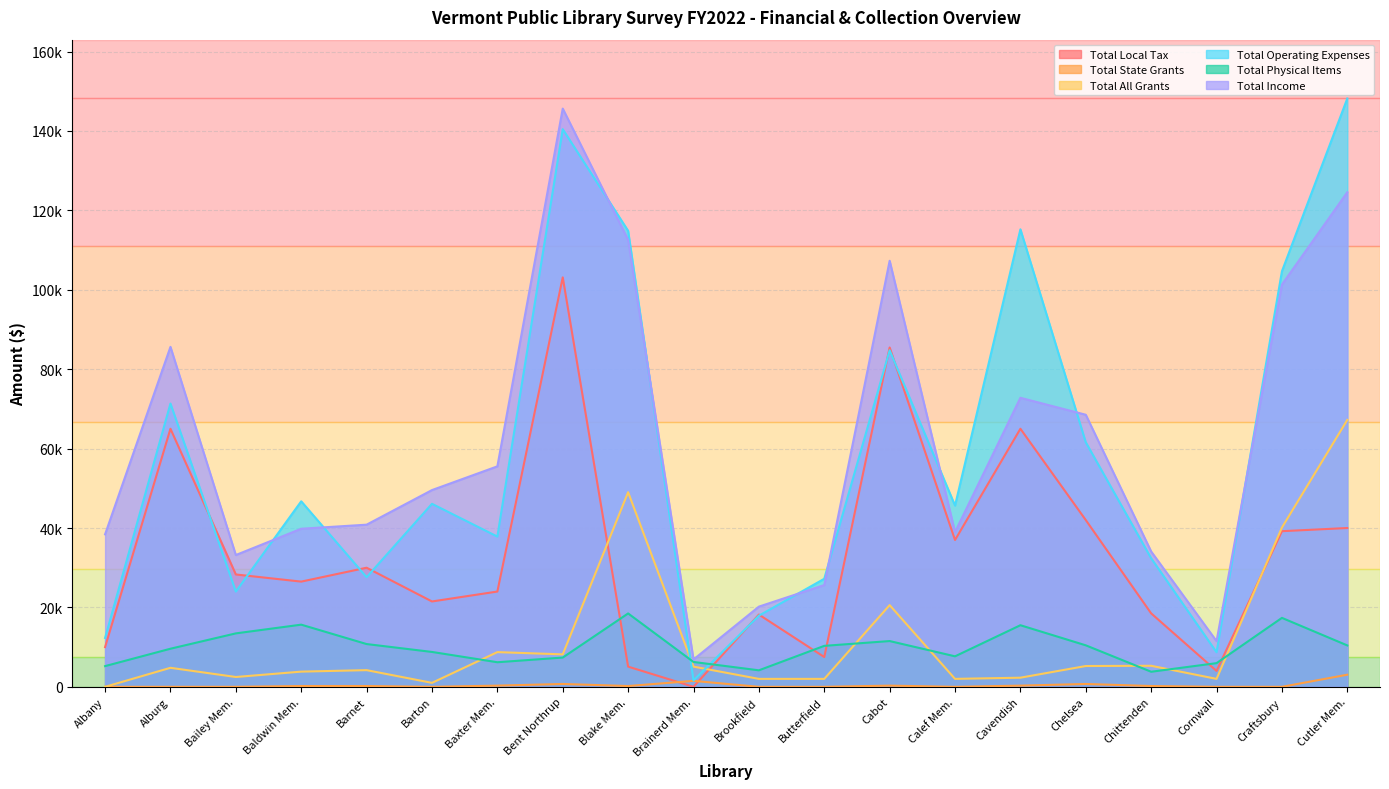

Which category has the lowest value across all series?

Brainerd Mem.